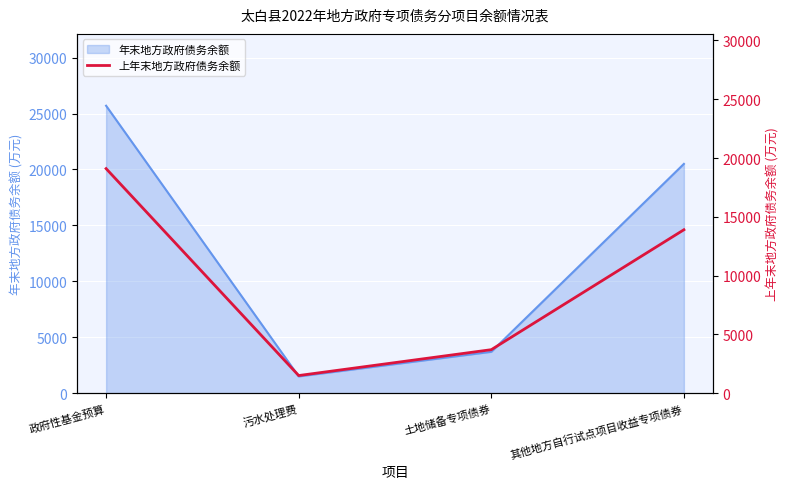

Approximately how many times larger is the value at 污水处理费 compared to 政府性基金预算?

0.1